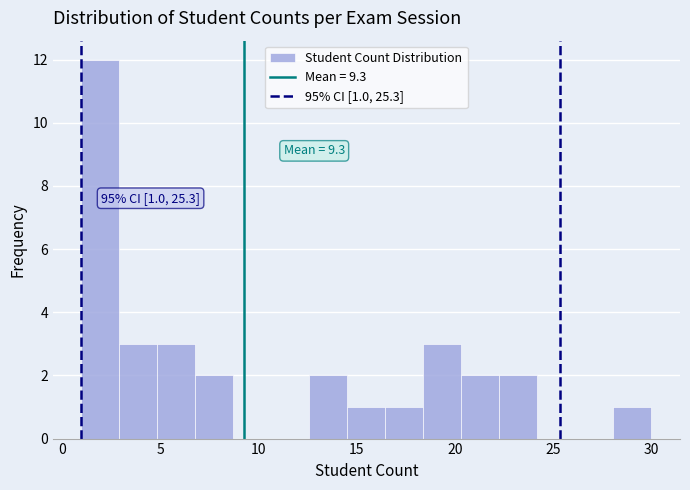

Read against the x-axis, roughly where is the centre of the tallest bar?

2.0